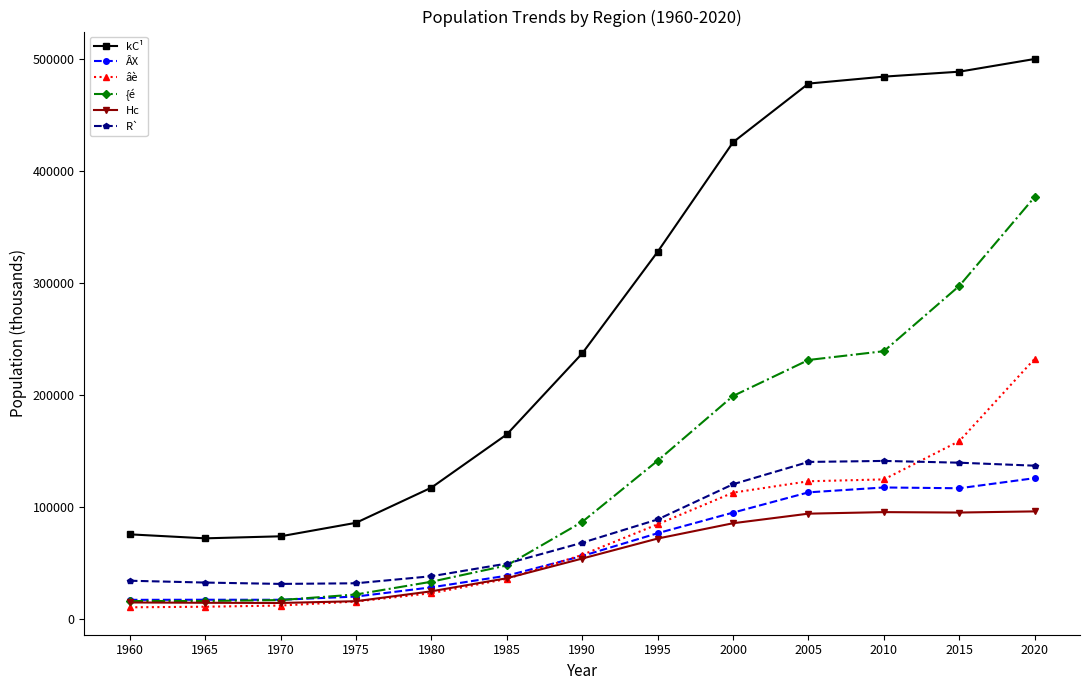

What is the value of the {é point at the 1st from the left?

16080